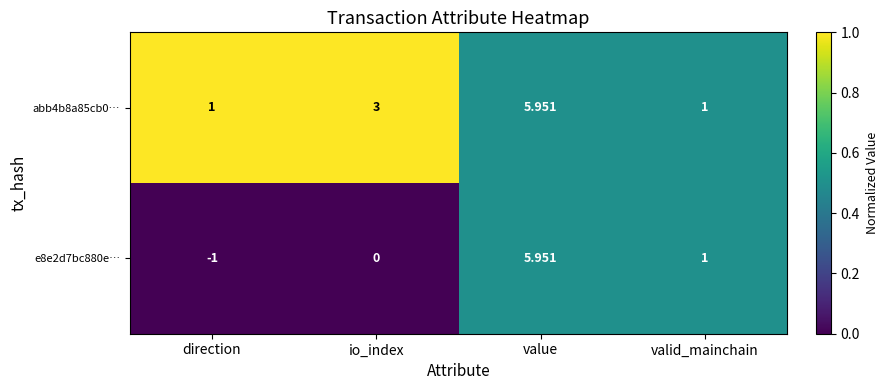

Where does the e8e2d7bc880e… series first go above 1?

value